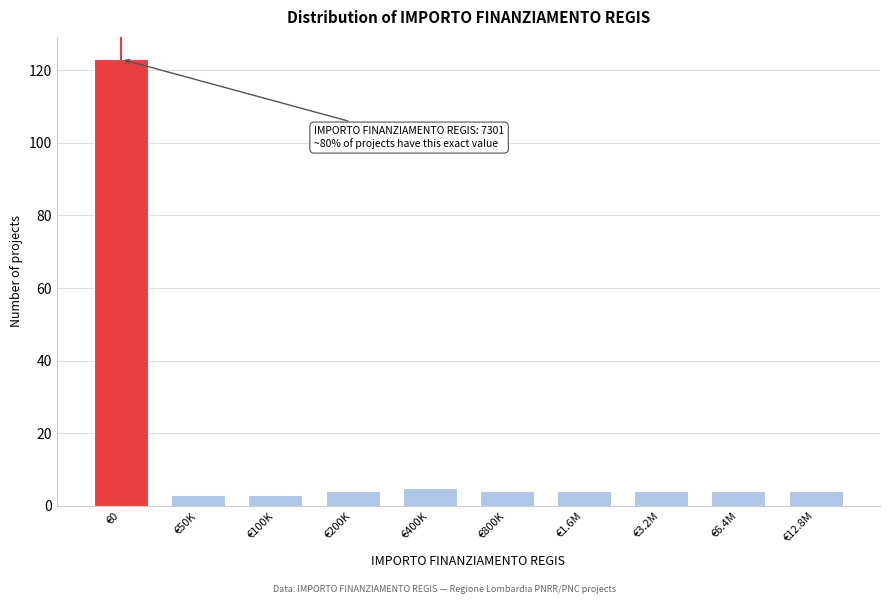

Reading right to left, what are all the values shown in this chart?

€12.8M=4	€6.4M=4	€3.2M=4	€1.6M=4	€800K=4	€400K=5	€200K=4	€100K=3	€50K=3	€0=123